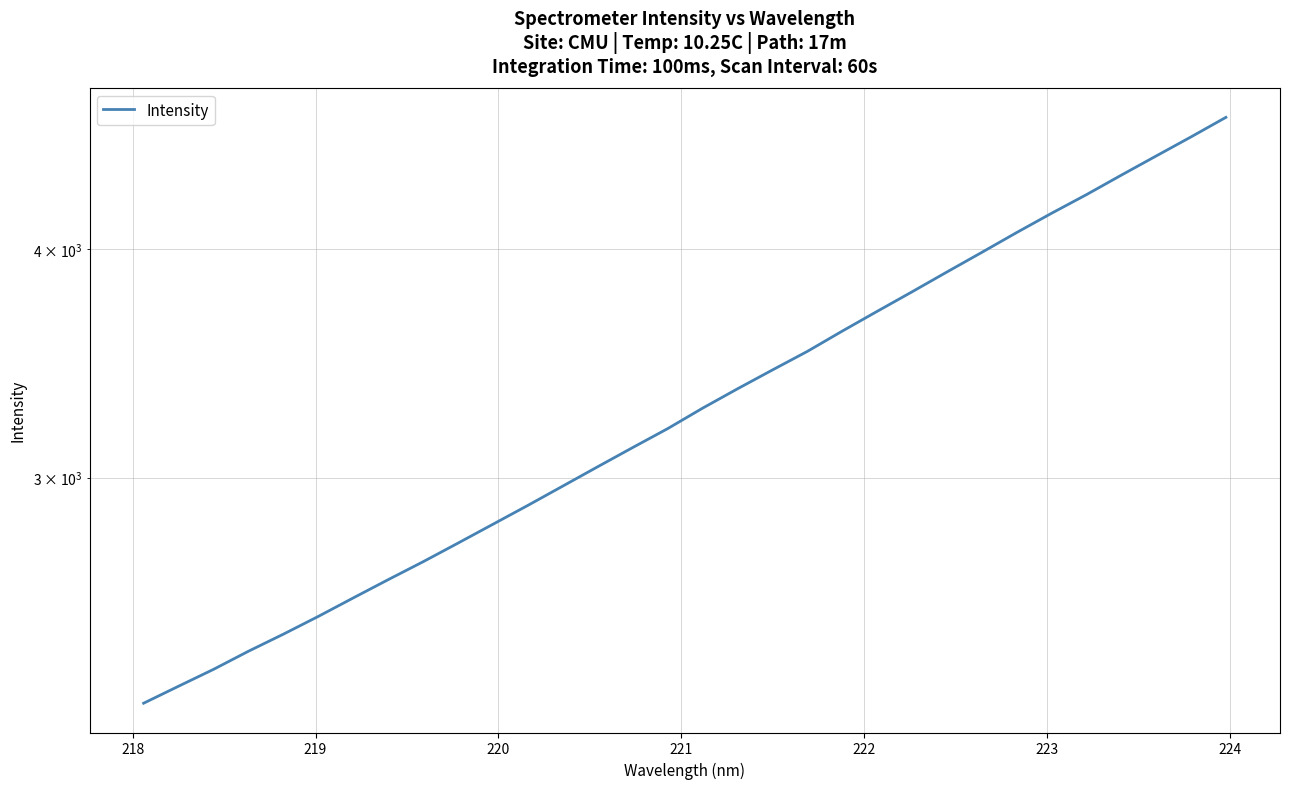

The value at 218 is 808.0. True or false?

False